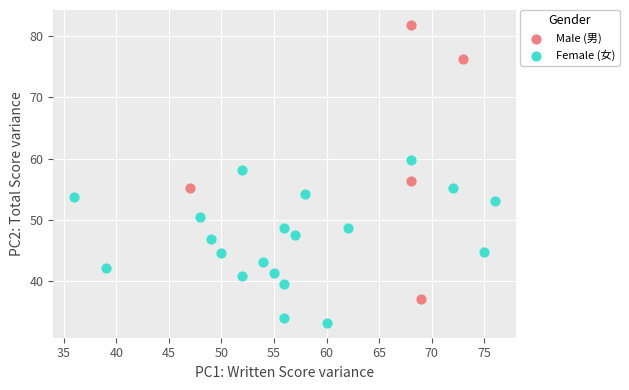

Which series has the largest Y range (max minus min)?

Male (男)